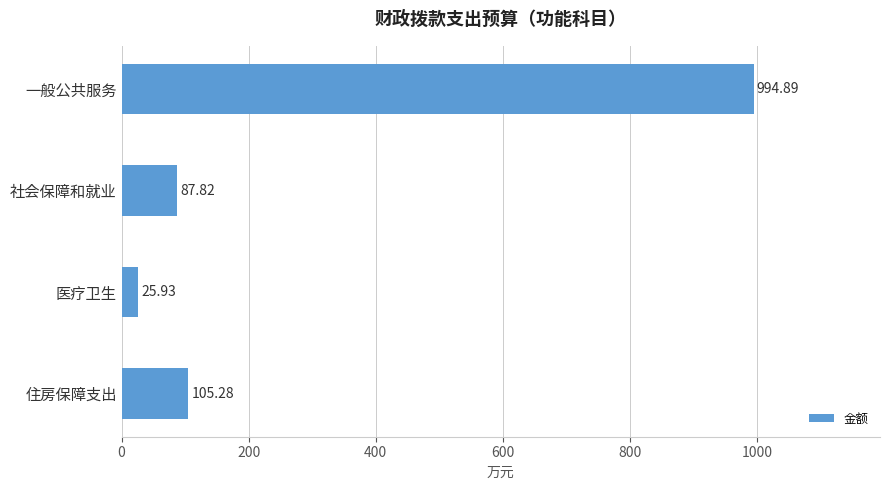

What is the sum of all values?

1213.9